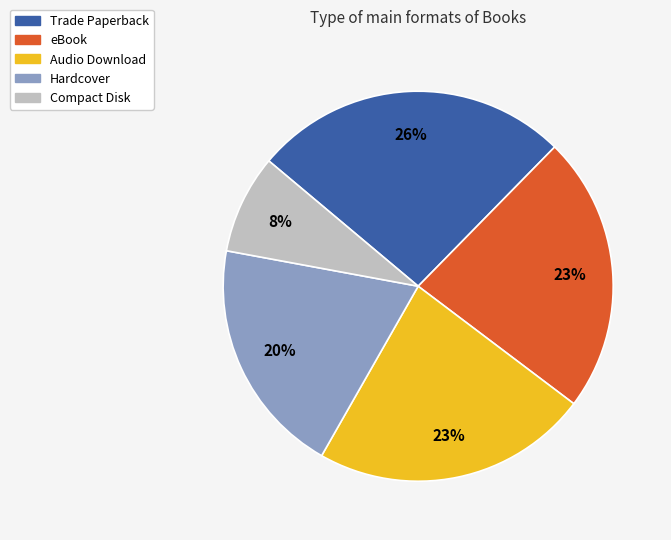

Which slice is the smallest?

Compact Disk